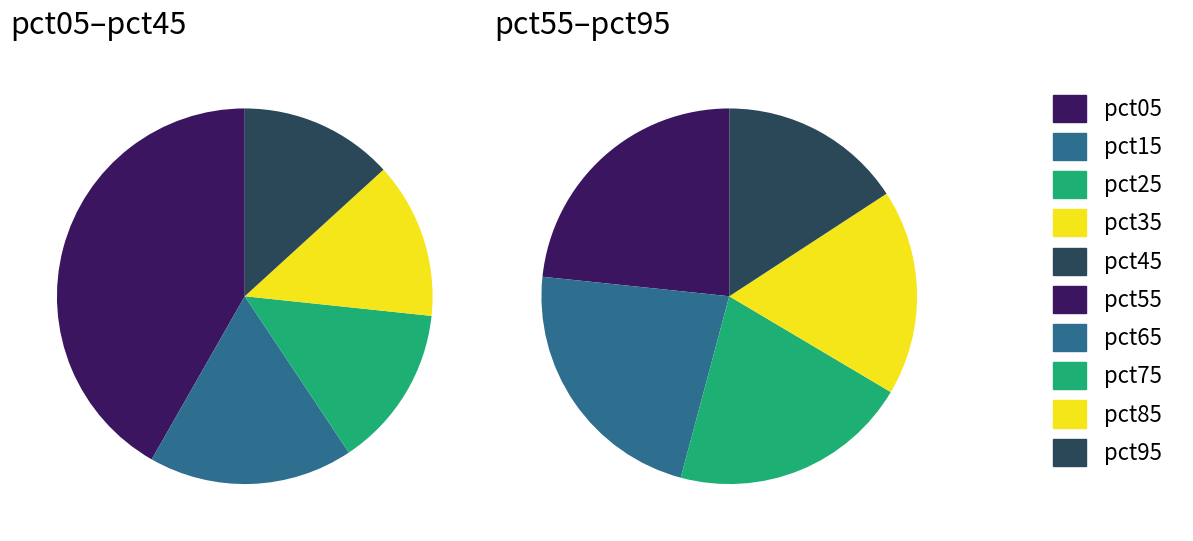

Rank the categories by value from lowest to highest.

pct95, pct85, pct75, pct65, pct55, pct45, pct35, pct25, pct15, pct05